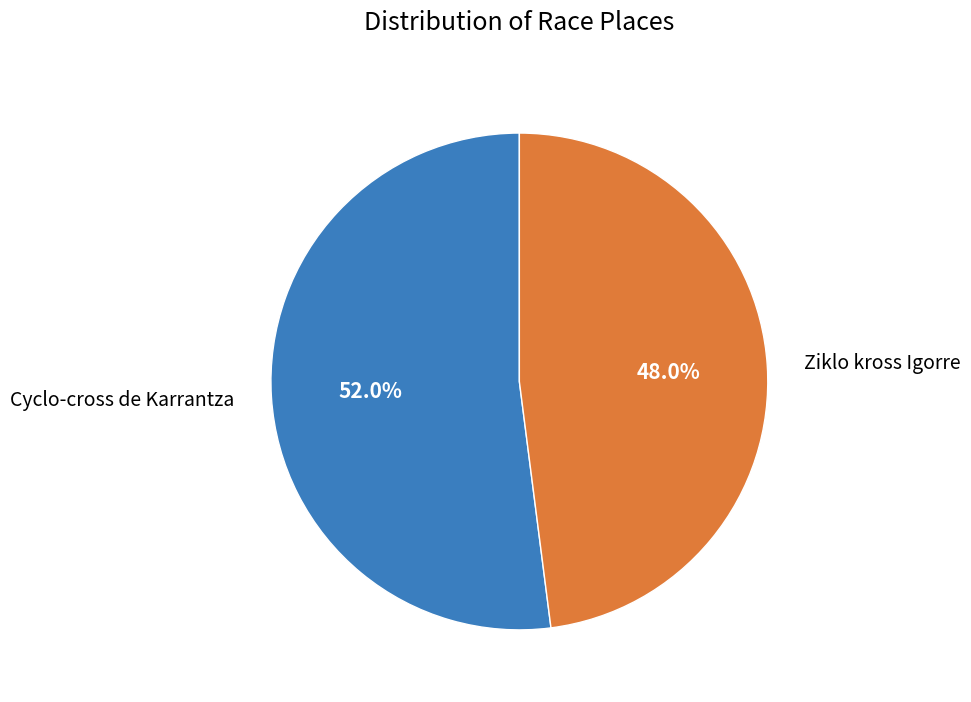

Is there any slice that represents more than half of the pie?

Yes